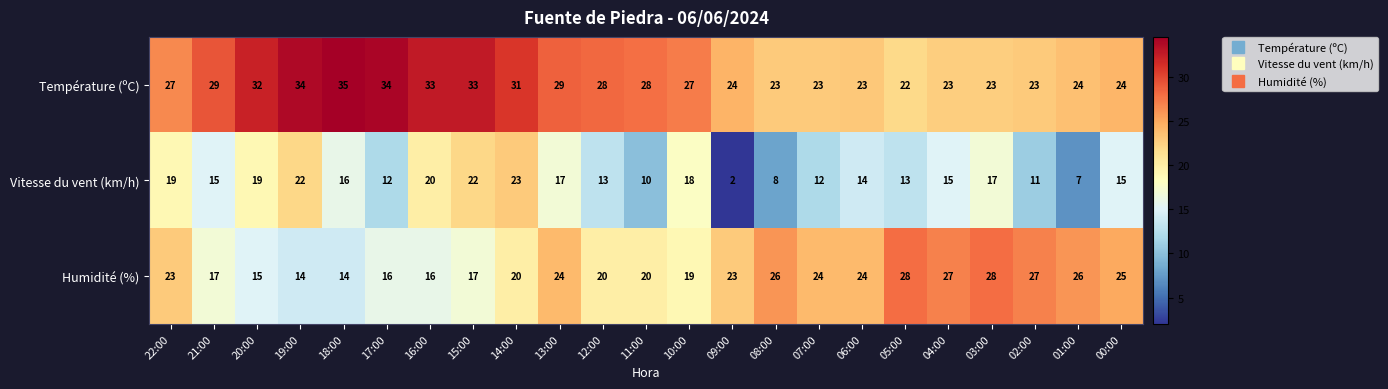

At how many categories does at least one series exceed 6?

23